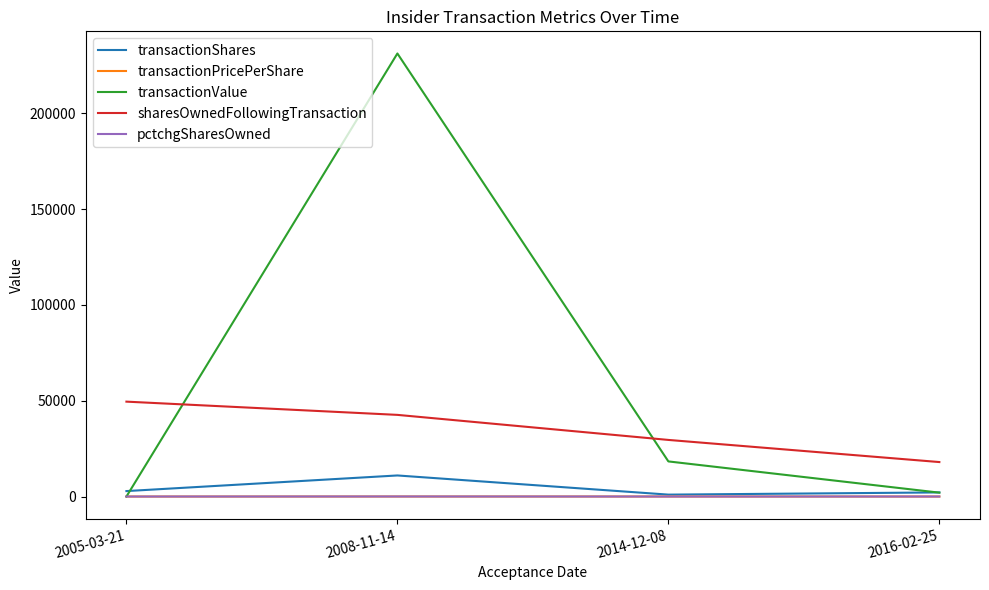

Does the chart have visible grid lines?

No